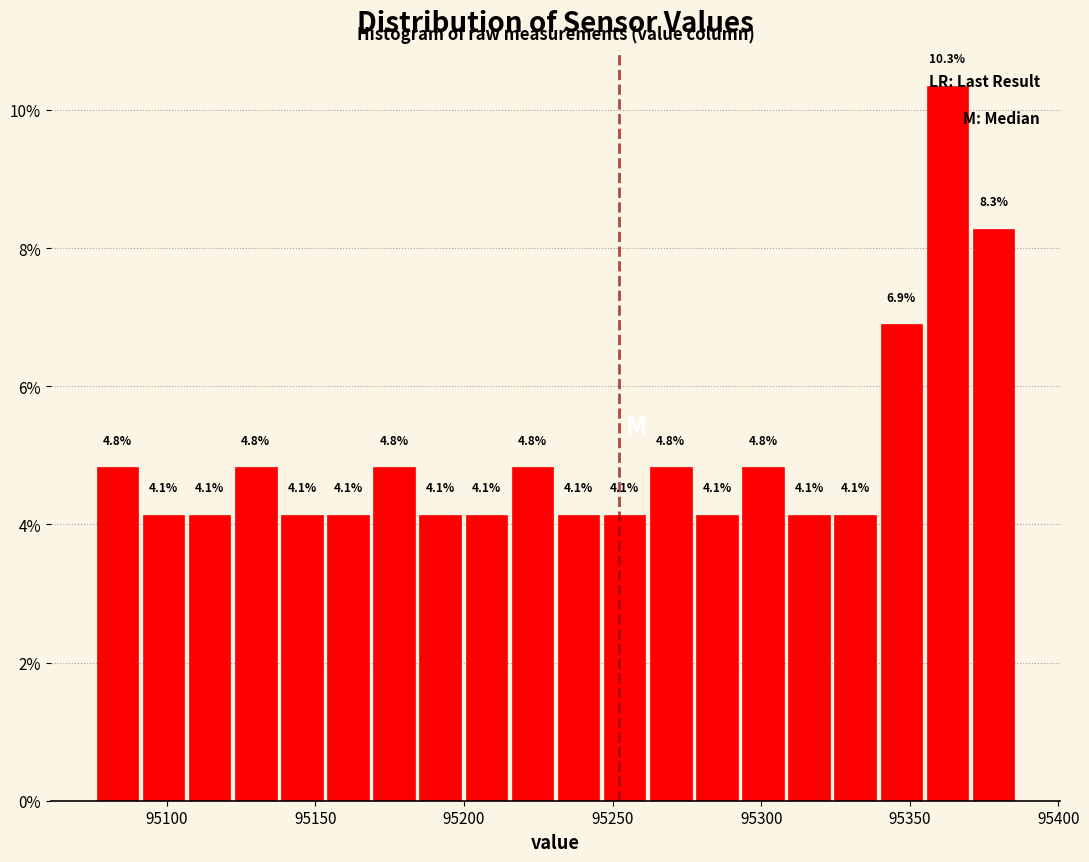

Around what value on the x-axis is the tallest bar? Give the approximate position of its centre, as read against the axis.

95365